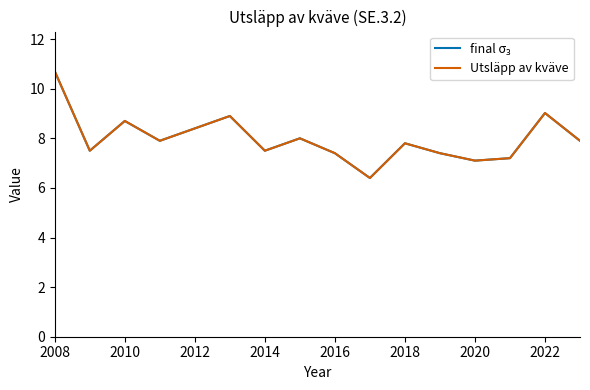

Does the chart have visible grid lines?

No